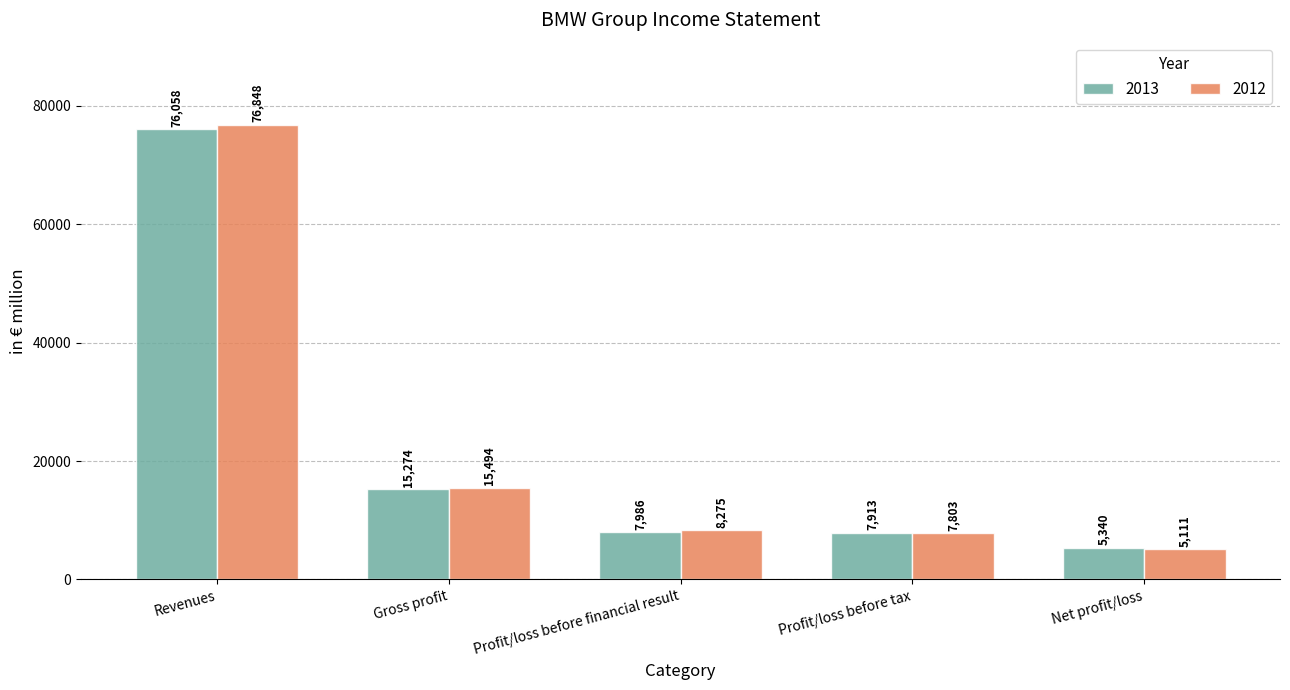

How many bars are there in each group?

2